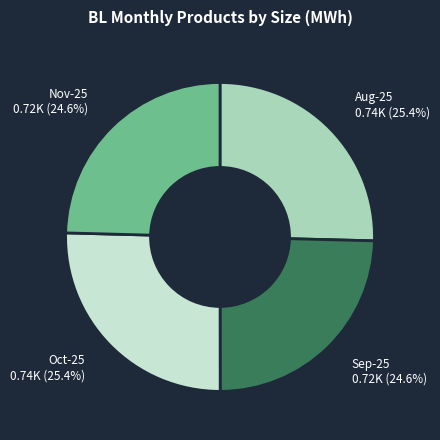

Is there any slice that represents more than half of the pie?

No